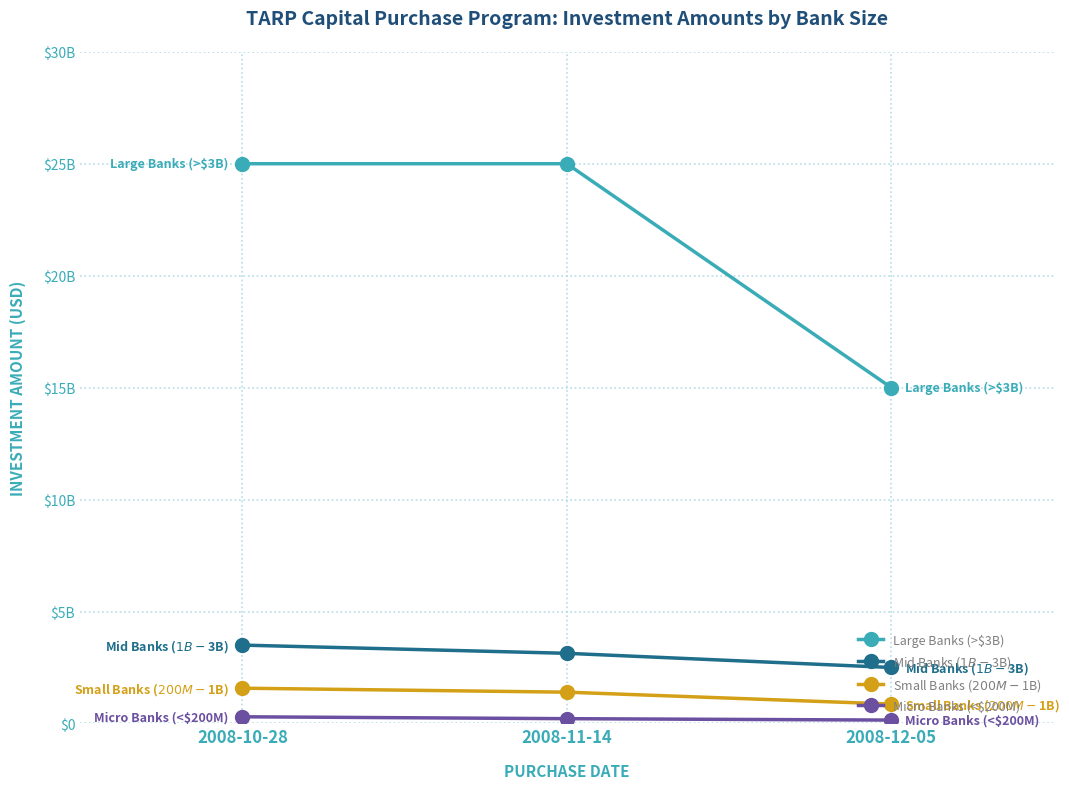

What is the total value across all series at 2008-12-05?

18518040000